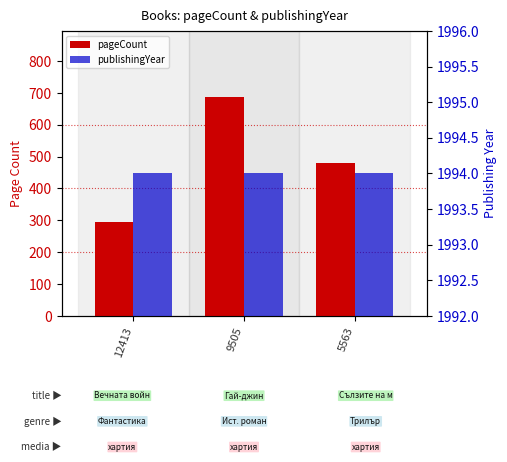

Rank the series by their average value, from lowest to highest.

pageCount, publishingYear